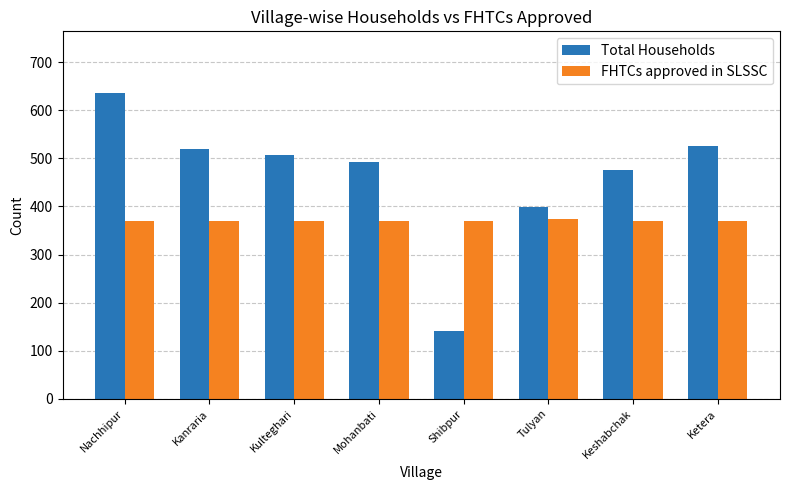

What is the sum of all Total Households values?

3696